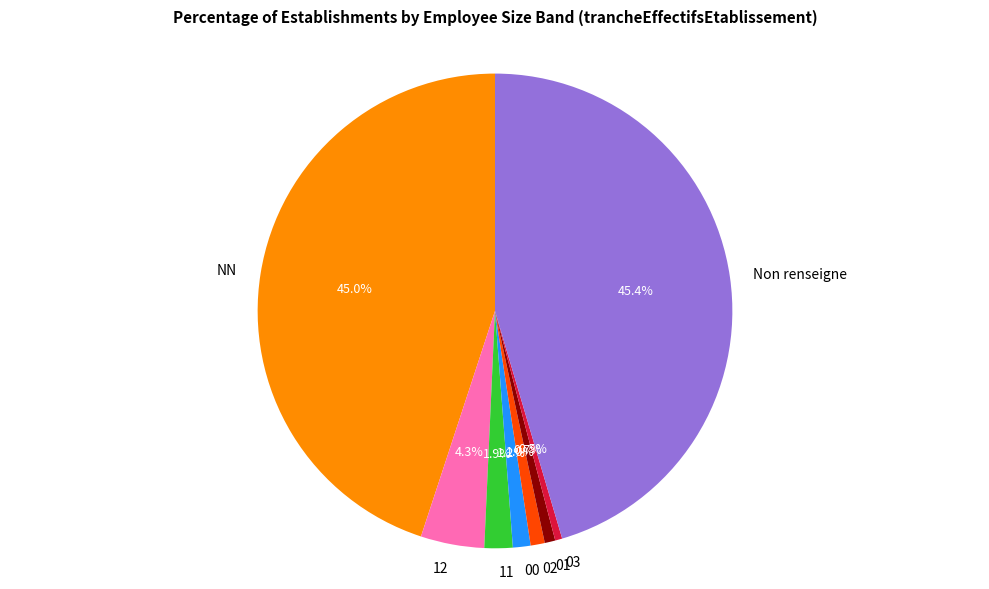

To the nearest percent, what is the difference between the largest and smallest slice percentages?

45%